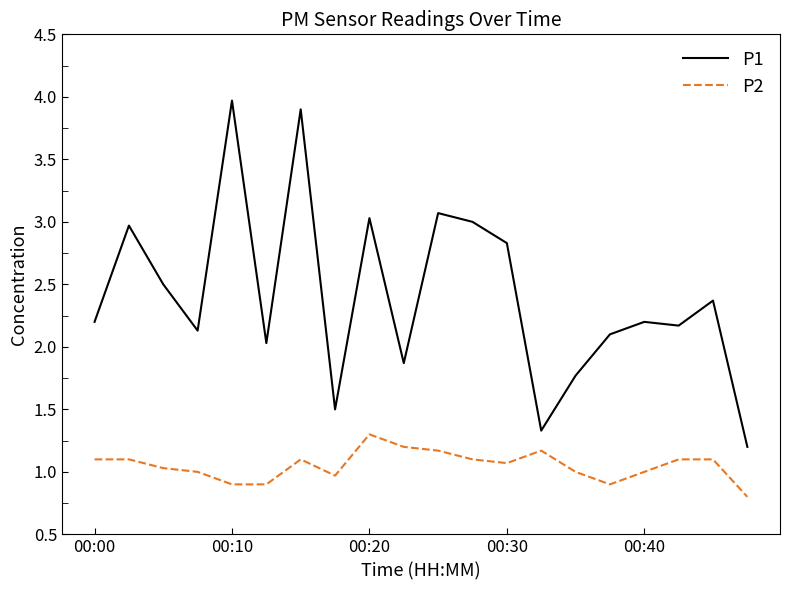

Which series has the largest total across all categories?

P1